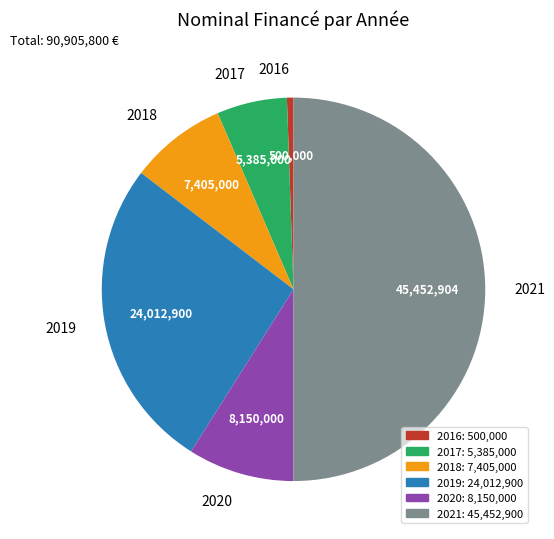

The 2018 slice represents 1% of the pie. True or false?

False